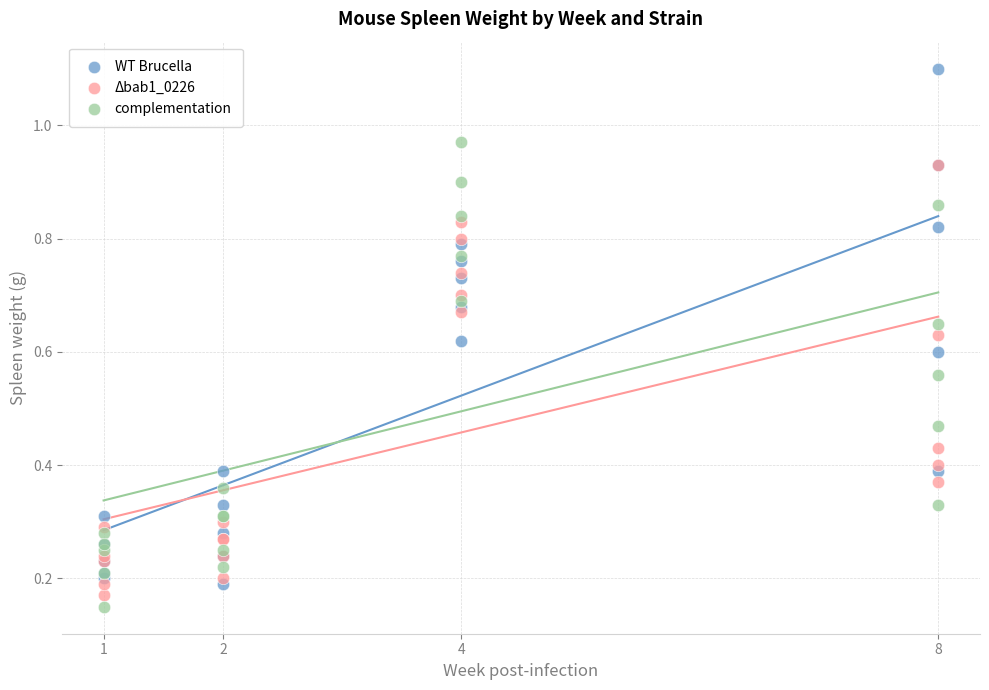

Which series contains the lowest Y value?

complementation